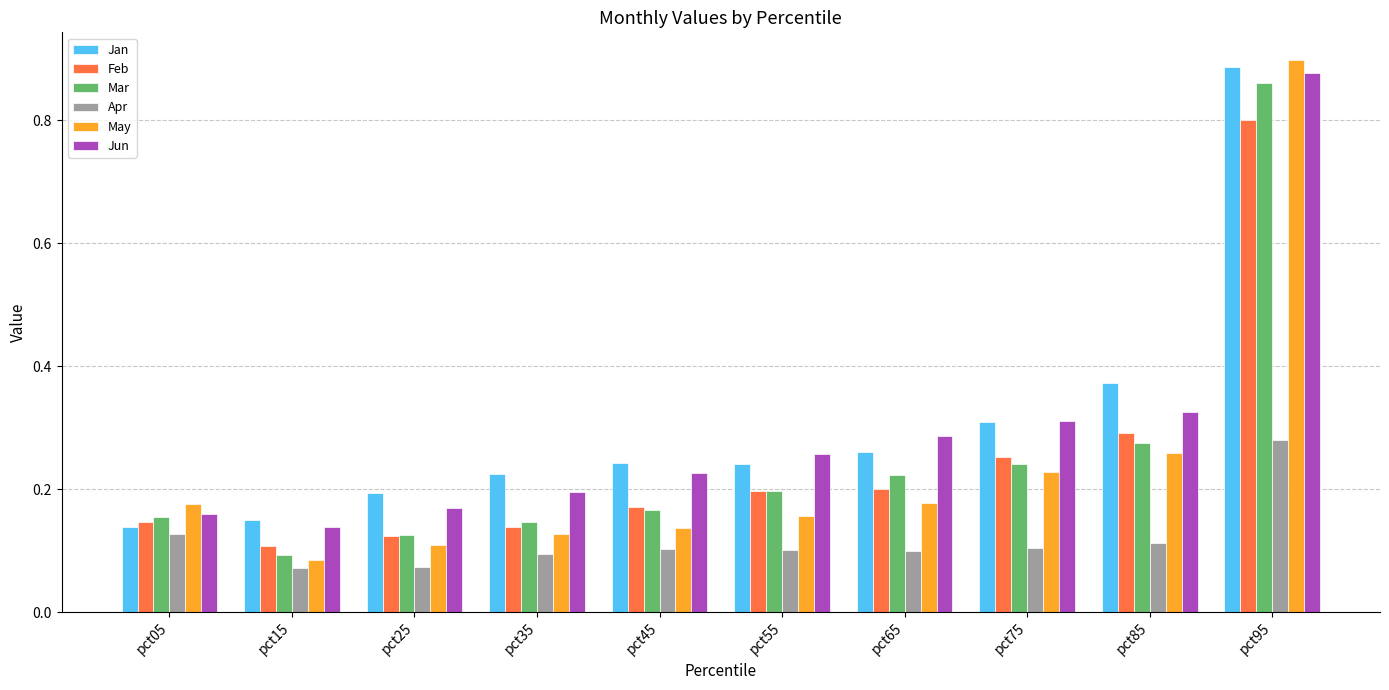

Which series has the widest spread of values?

May